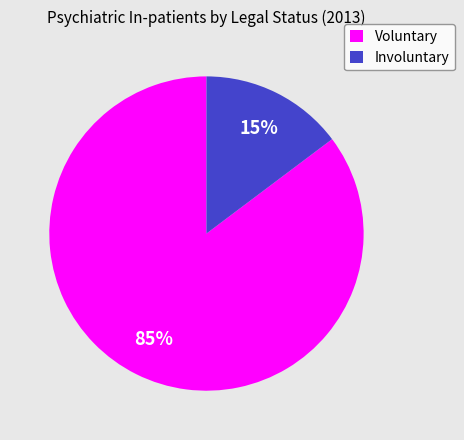

Count the number of slices in the pie.

2